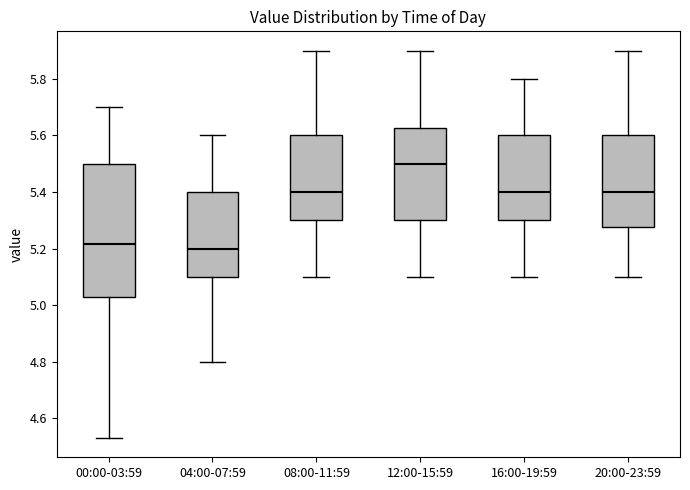

Reading left to right, read every box against the y-axis: the position of its median line, the range the box covers, and the ends of its whiskers. The values are not printed on the chart, so give them approximately, as read against the axis.

00:00-03:59: median 5.22, box 5.04 to 5.50, whiskers 4.54 to 5.70
04:00-07:59: median 5.20, box 5.10 to 5.40, whiskers 4.80 to 5.60
08:00-11:59: median 5.40, box 5.30 to 5.60, whiskers 5.10 to 5.90
12:00-15:59: median 5.50, box 5.30 to 5.62, whiskers 5.10 to 5.90
16:00-19:59: median 5.40, box 5.30 to 5.60, whiskers 5.10 to 5.80
20:00-23:59: median 5.40, box 5.28 to 5.60, whiskers 5.10 to 5.90